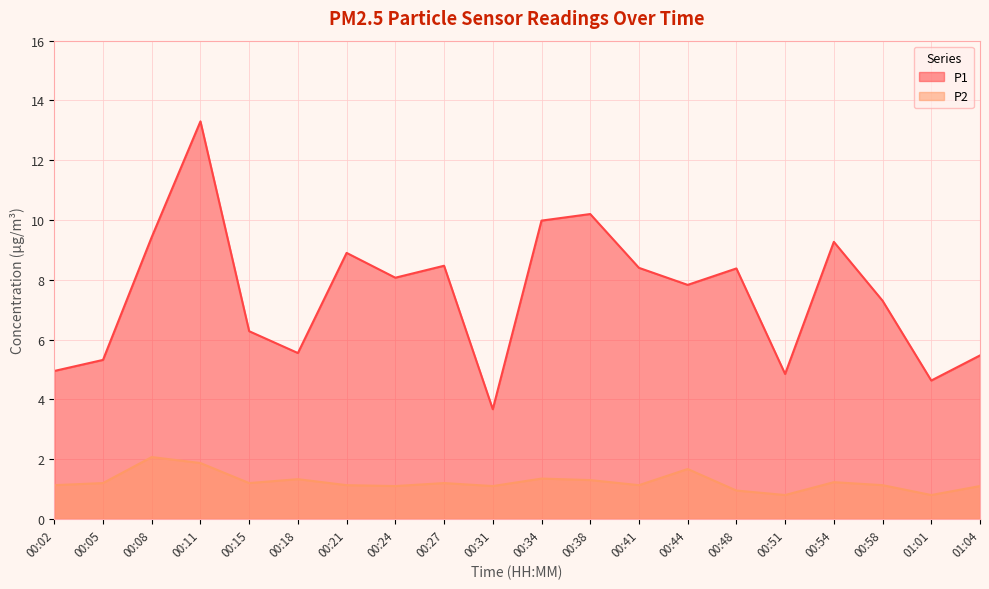

Where is the first local minimum for P2?

00:15